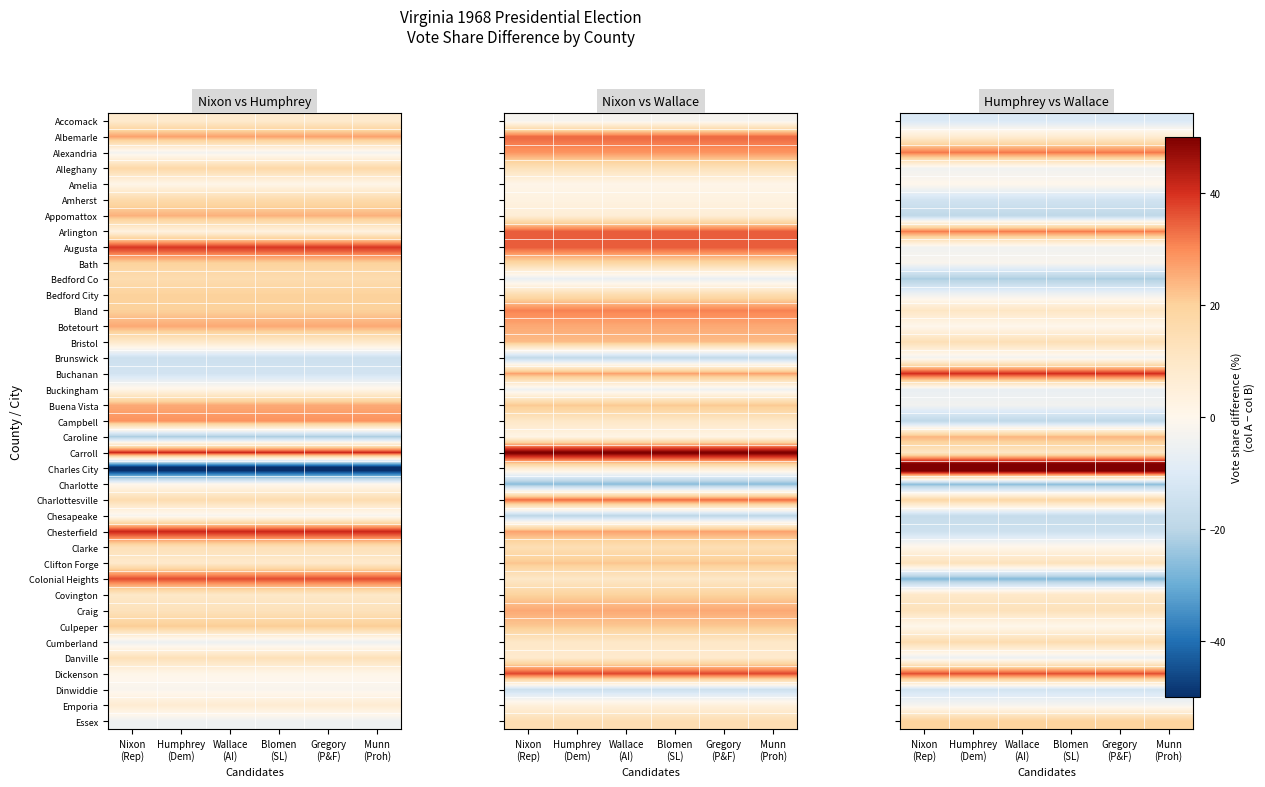

What is the sum of the Buckingham values at Humphrey (Dem) and Blomen (SL)?

-12.5